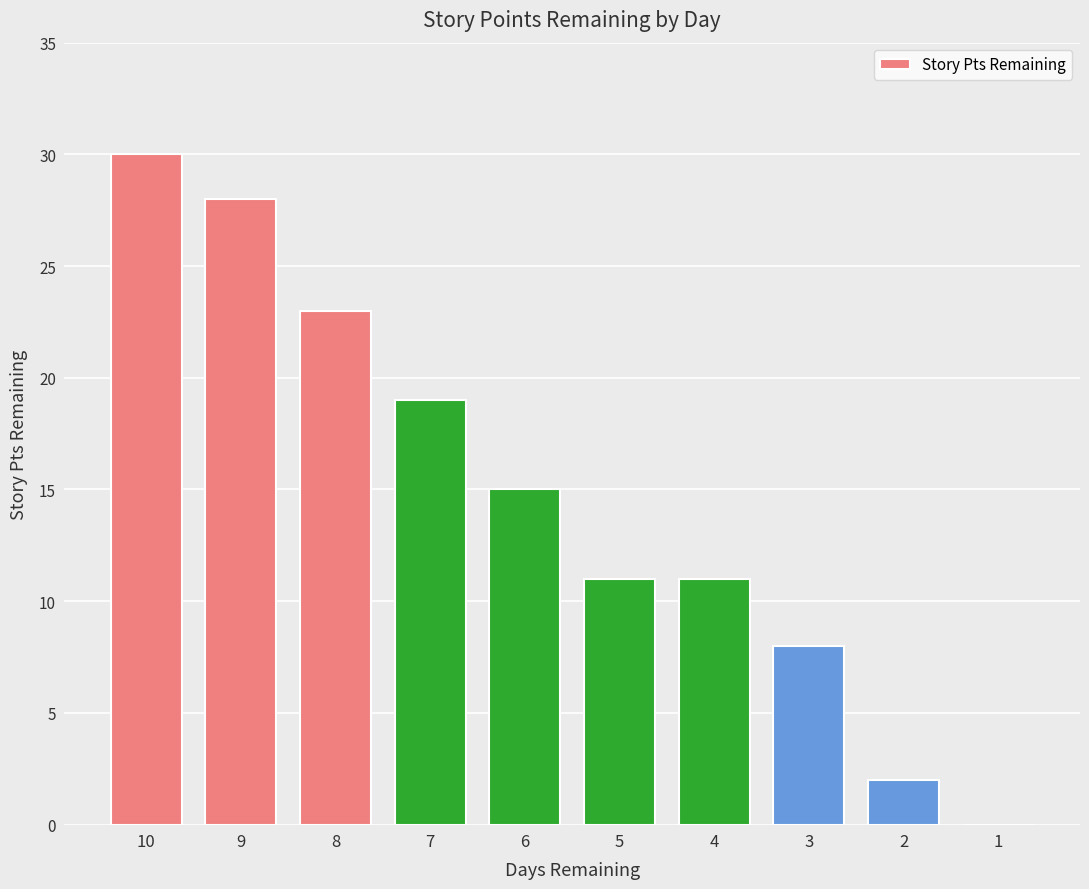

What is the sum of all values?

147